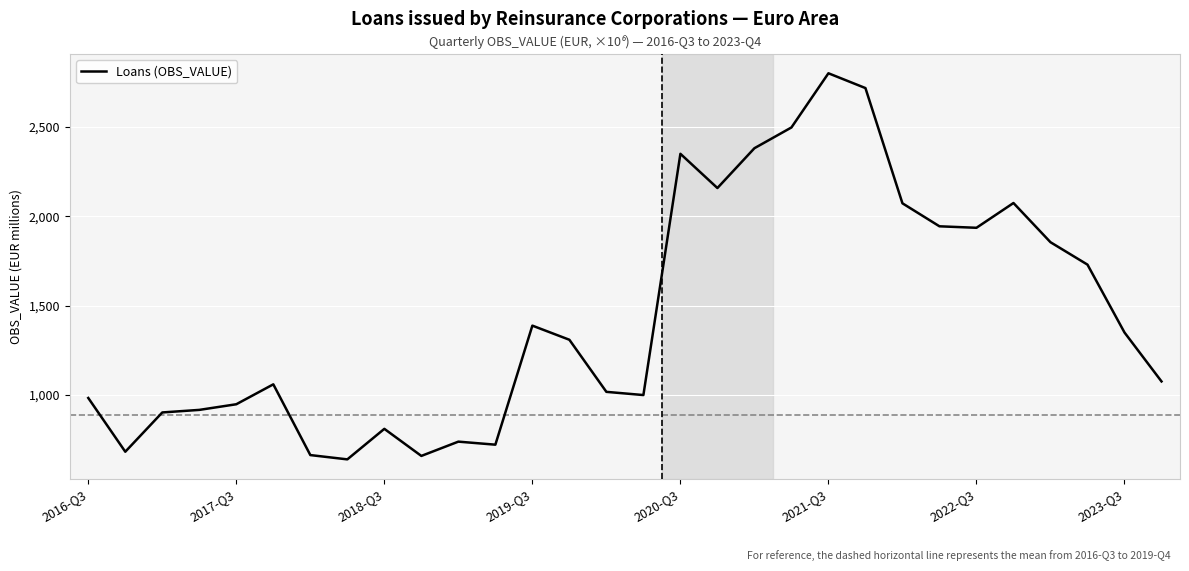

What is the sum of all values?

43373.1